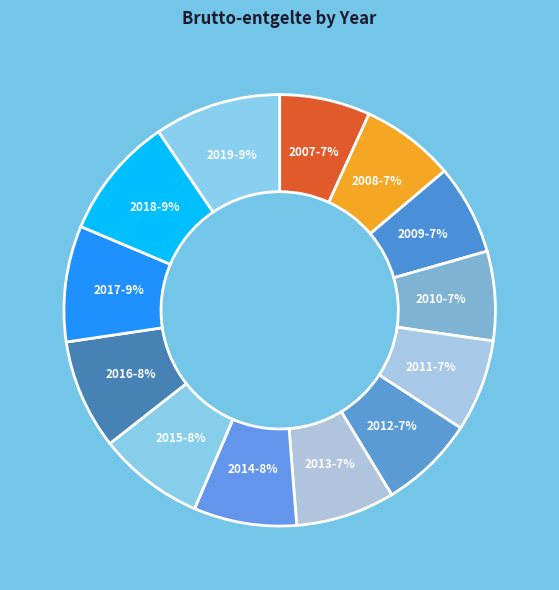

What is the ratio of the value at 2009 to the value at 2010?

1.0